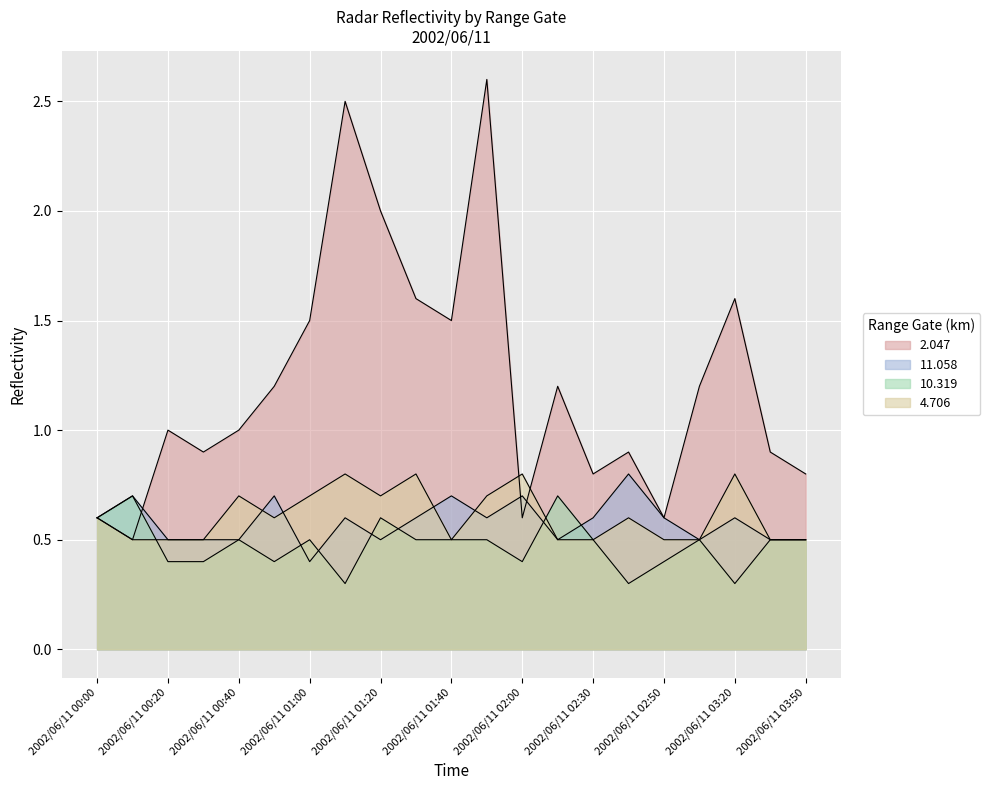

Where is the first local maximum for 2.047?

2002/06/11 00:20